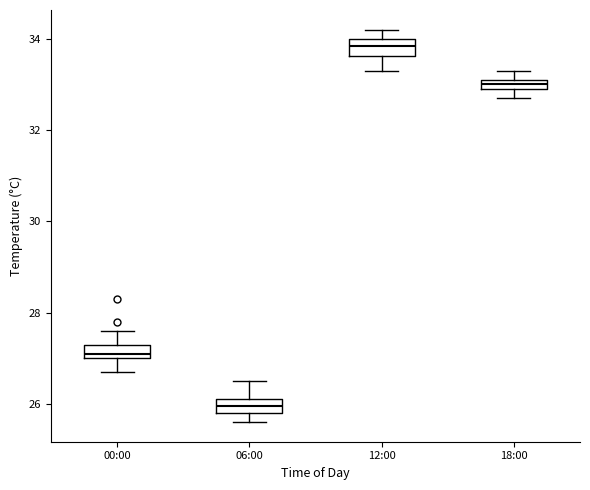

Where is the upper edge of the box for 06:00 on the y-axis? The values are not printed on the chart, so give them approximately, as read against the axis.

26.2